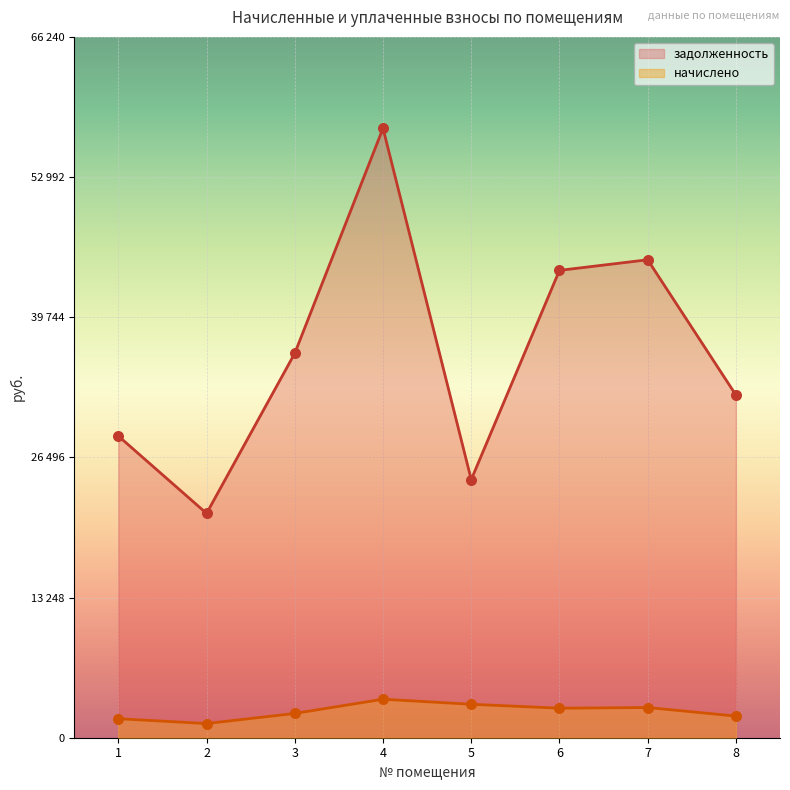

Which series has the largest Y range (max minus min)?

задолженность